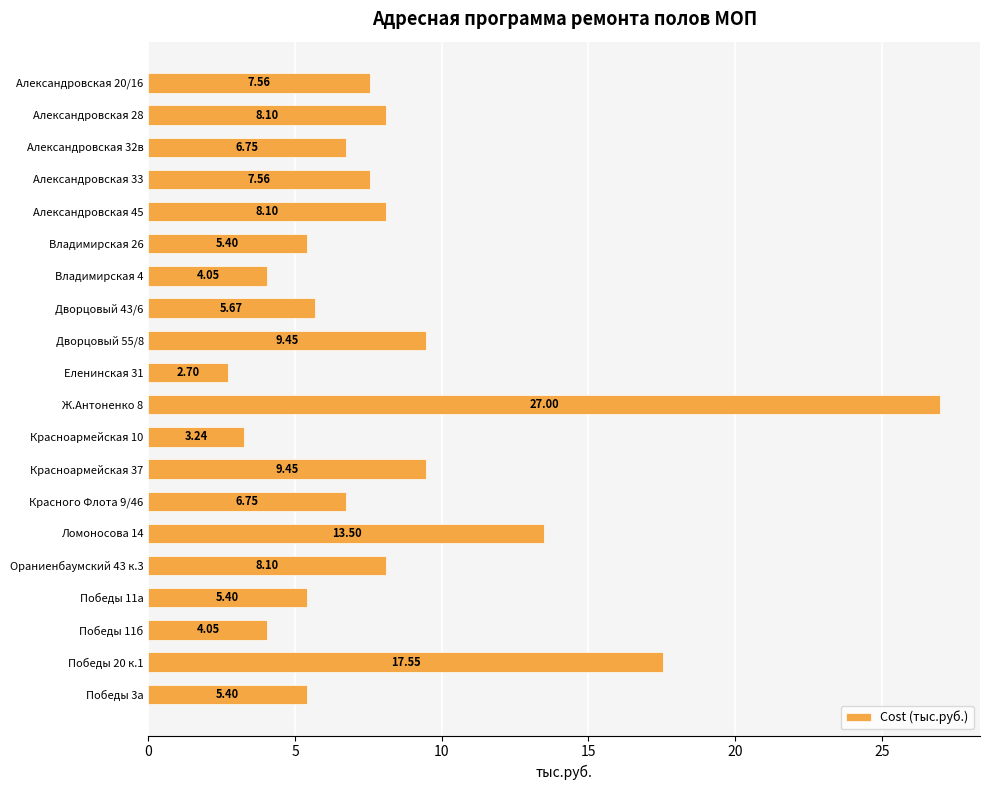

How many values exceed 7?

10